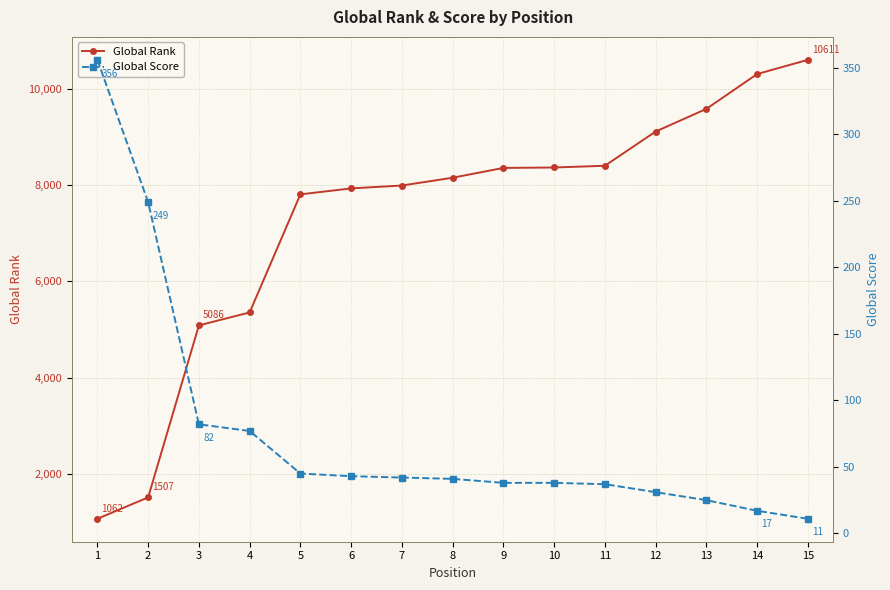

How many data points in Global Score are above 41?

7